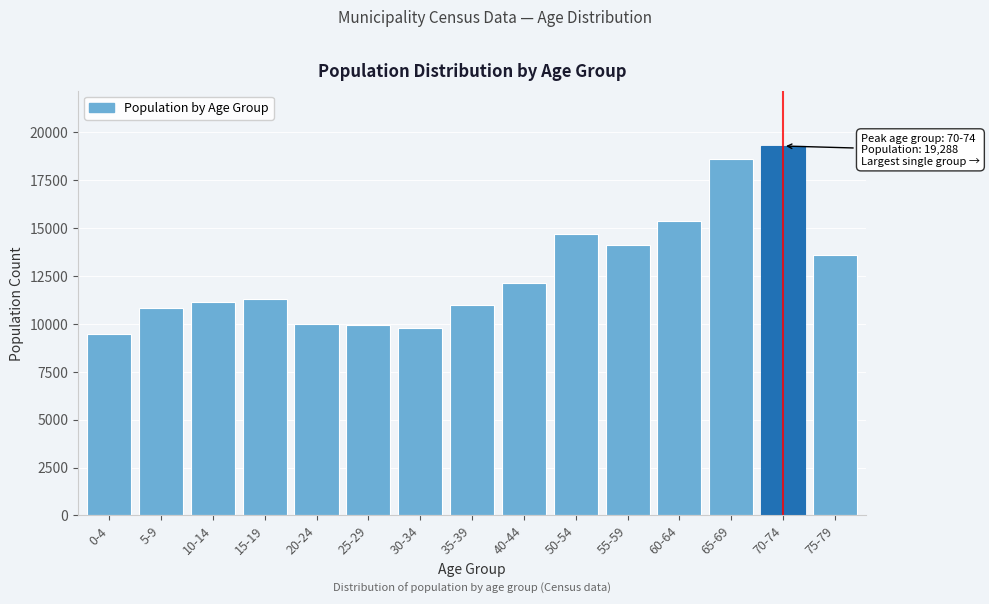

What value does the data have at 55-59?

14144